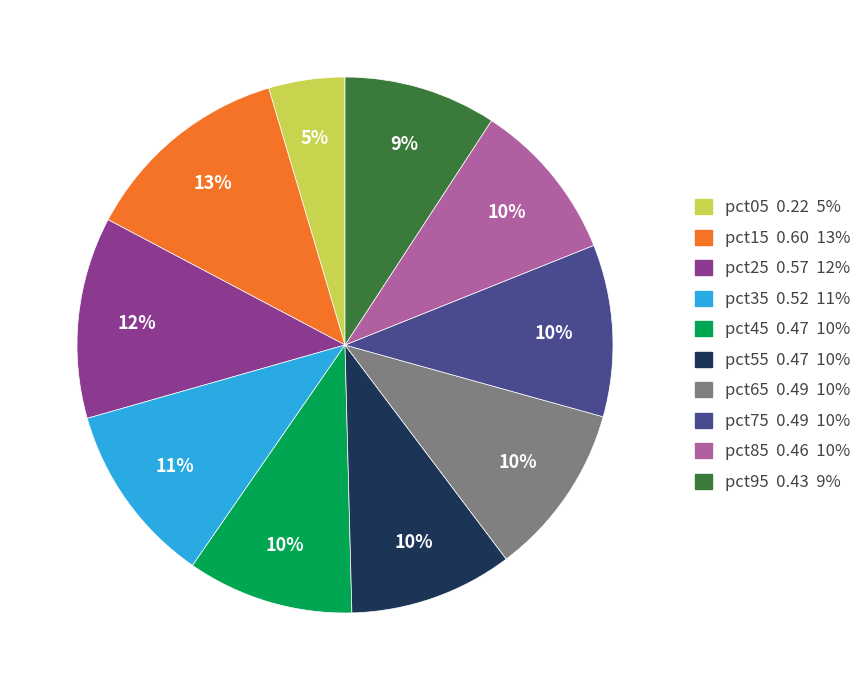

Is the sum of pct75 0.49 10% and pct55 0.47 10% greater than half?

No